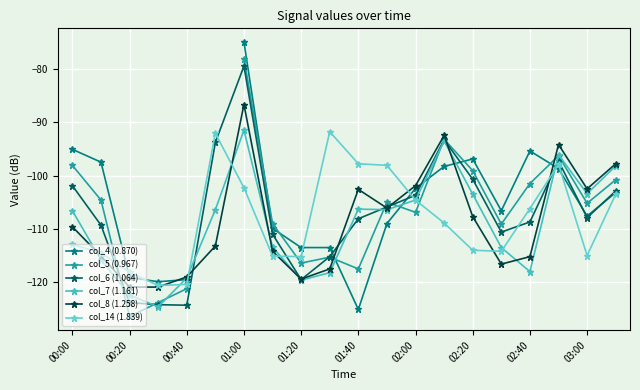

How many interior local peaks does the col_7 (1.161) series have?

4